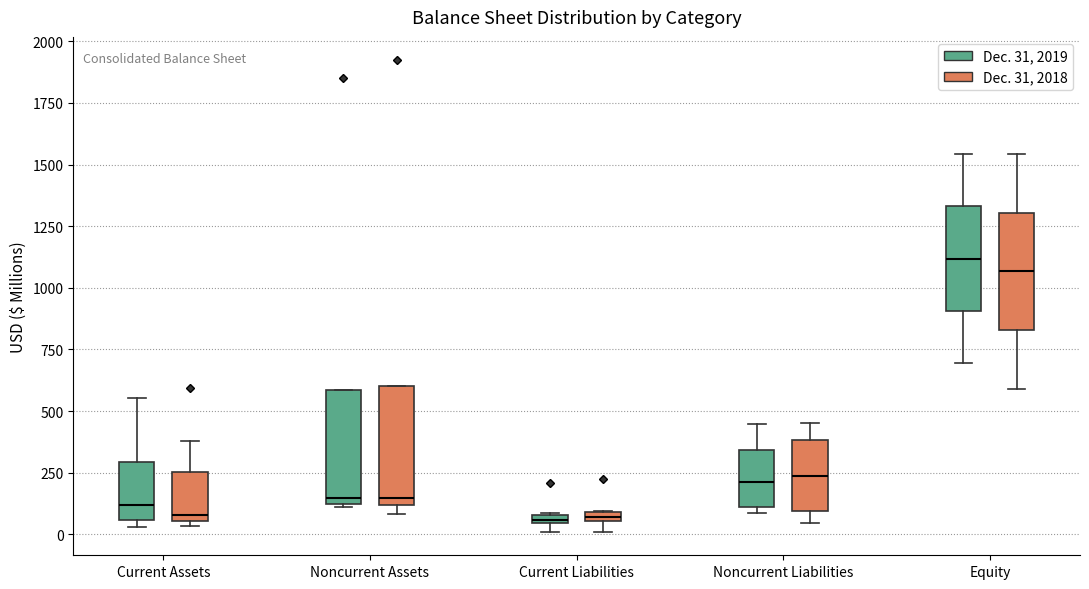

Where is the lower edge of the box for Noncurrent Liabilities (Dec. 31, 2019) on the y-axis? The values are not printed on the chart, so give them approximately, as read against the axis.

100